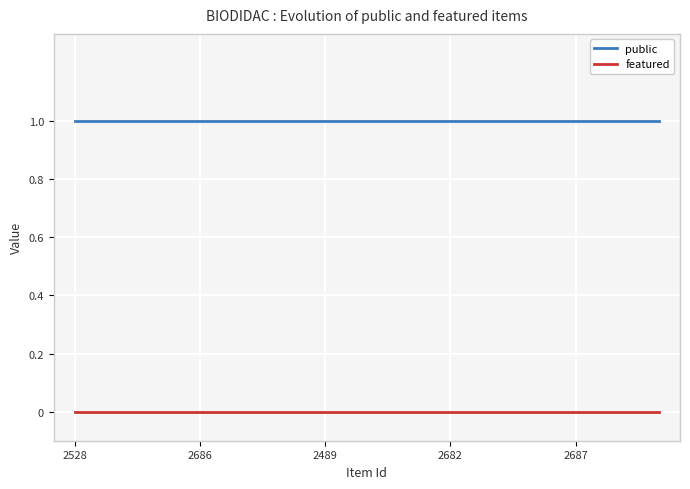

True or false: public and featured intersect in this chart.

False